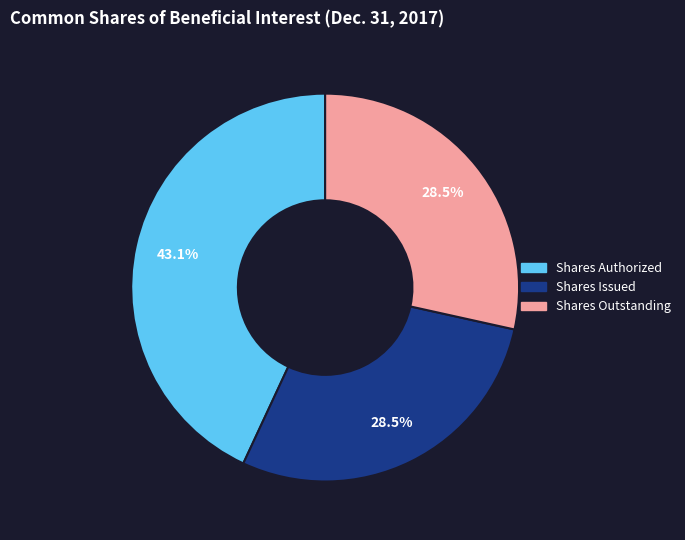

To the nearest percent, what is the combined percentage of Shares Issued and Shares Authorized?

72%